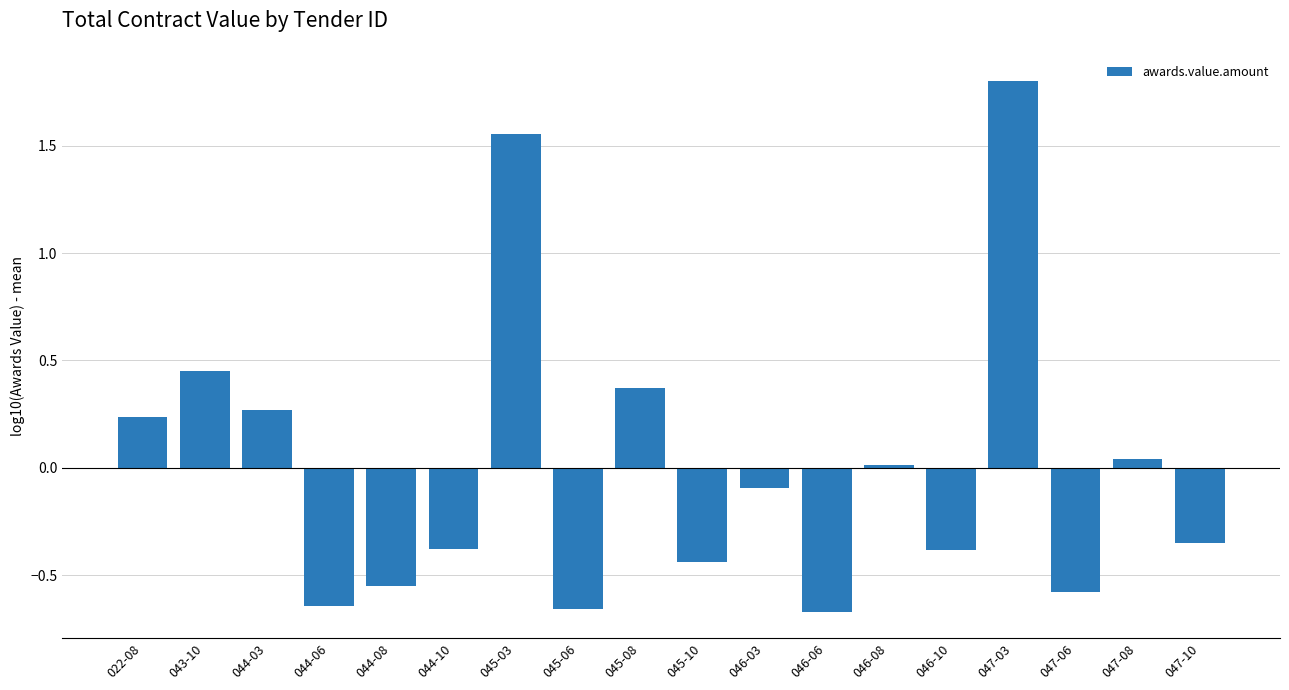

What is the greatest value displayed?

1.8